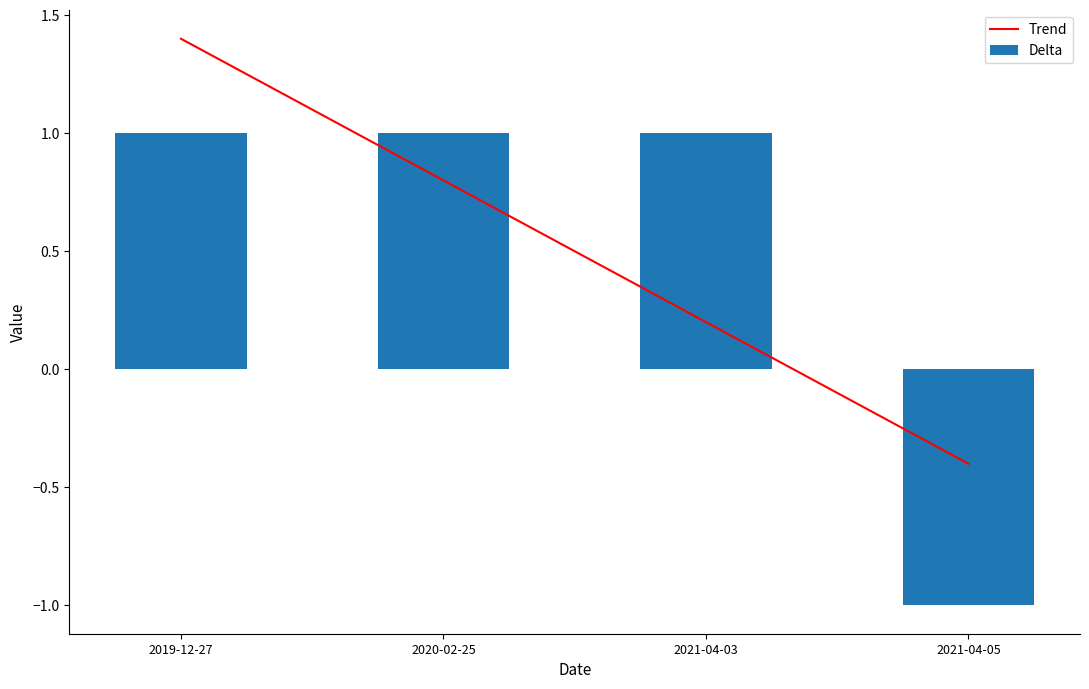

At which category does the chart reach its minimum across all series?

2021-04-05